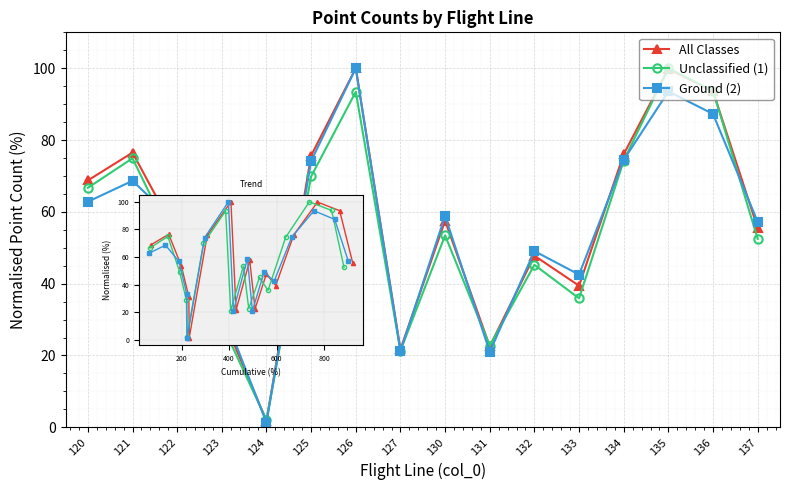

What value does the Unclassified (1) series have at 126?

93.4